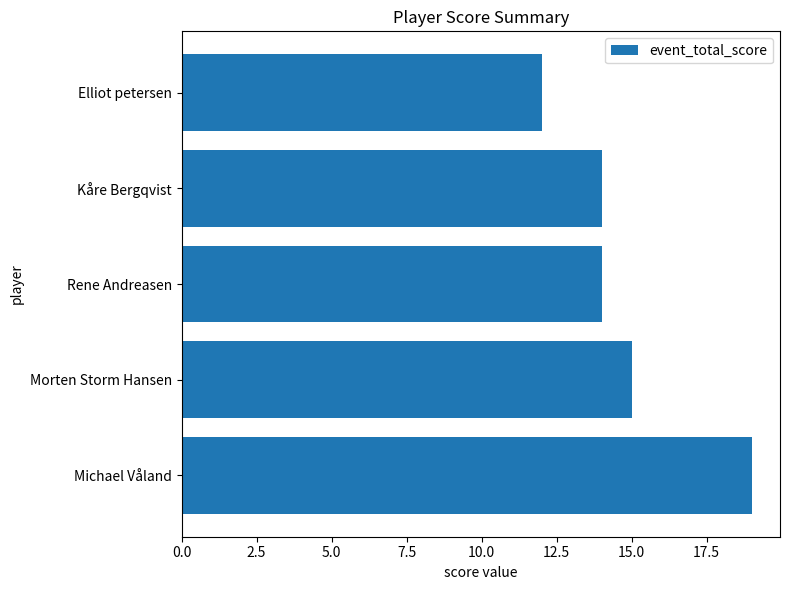

Reading top to bottom, list all the values displayed in this chart.

12	14	14	15	19